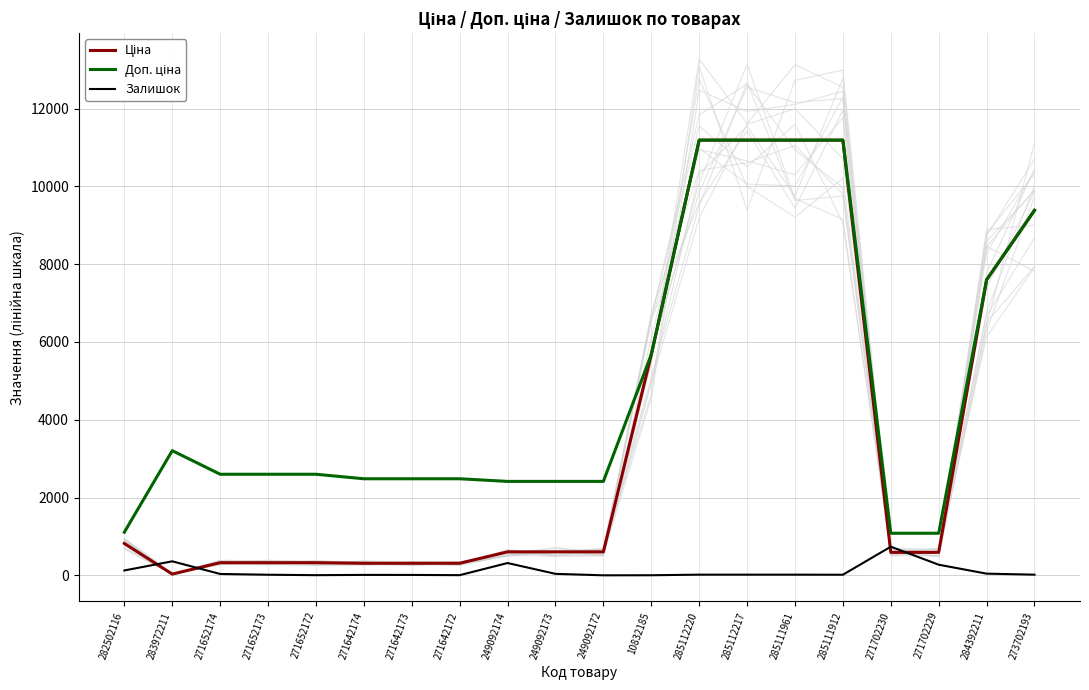

What is the sum of the Доп. ціна values at 271642174 and 271652172?

5080.7